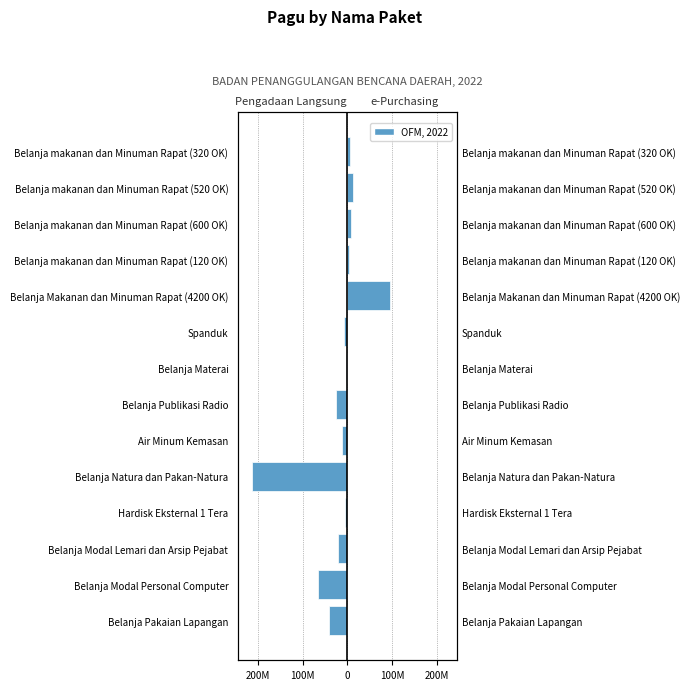

How many data points does each series have?

14